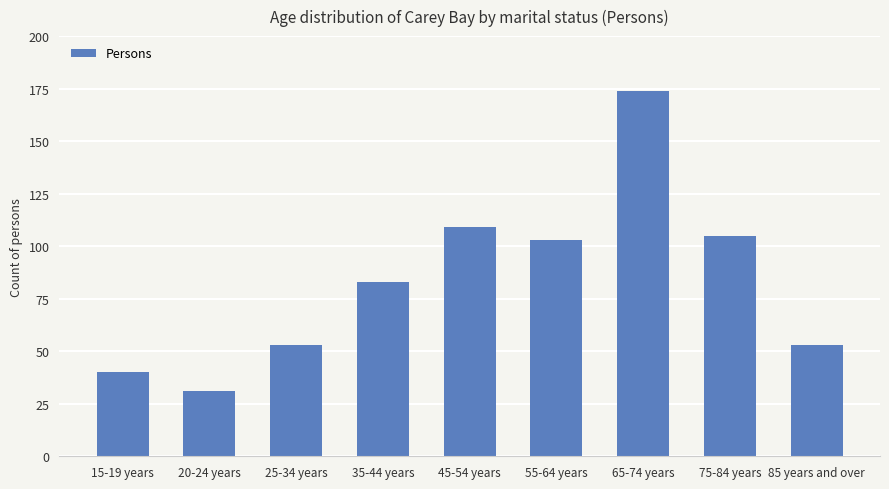

What is the change in value from 45-54 years to 65-74 years?

+65